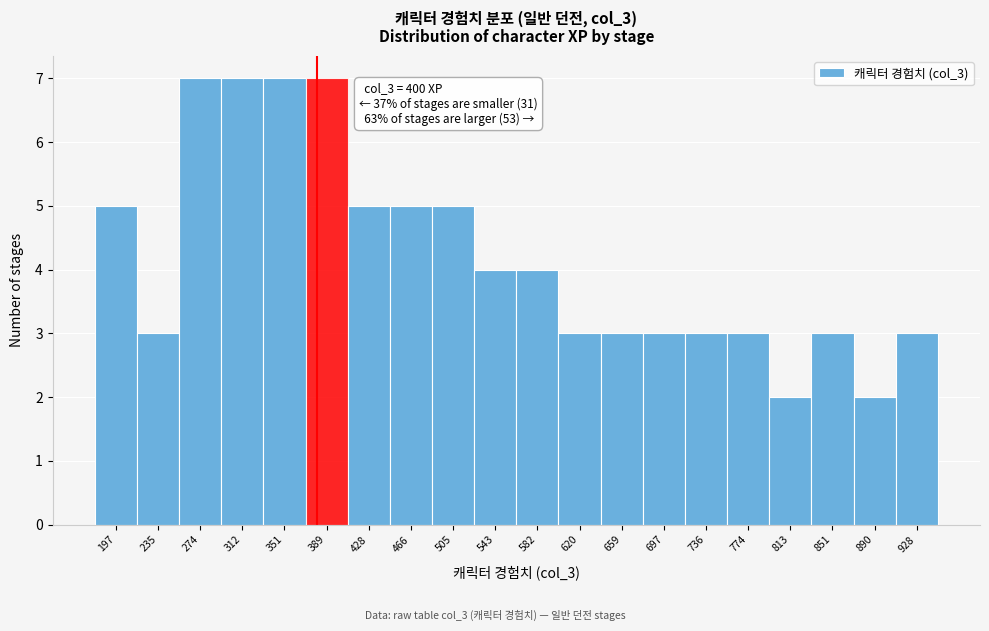

Reading right to left, list all the values displayed in this chart.

928=3	890=2	851=3	813=2	774=3	736=3	697=3	659=3	620=3	582=4	543=4	505=5	466=5	428=5	389=7	351=7	312=7	274=7	235=3	197=5